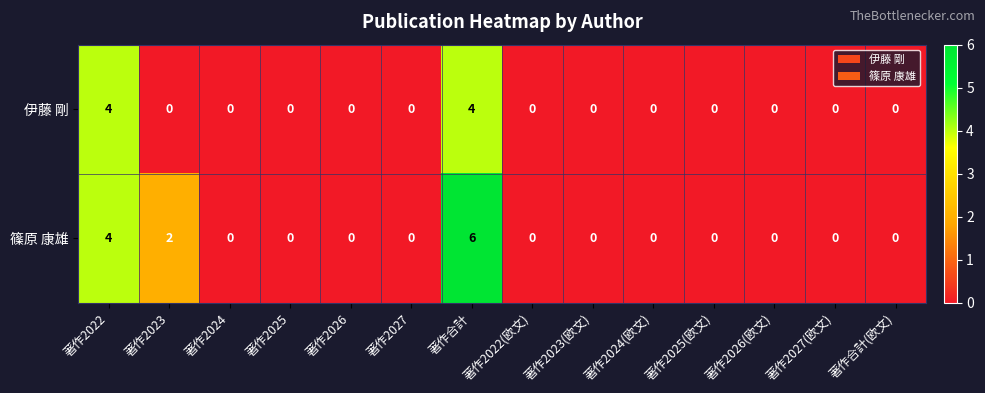

At which category does the chart reach its peak across all series?

著作合計